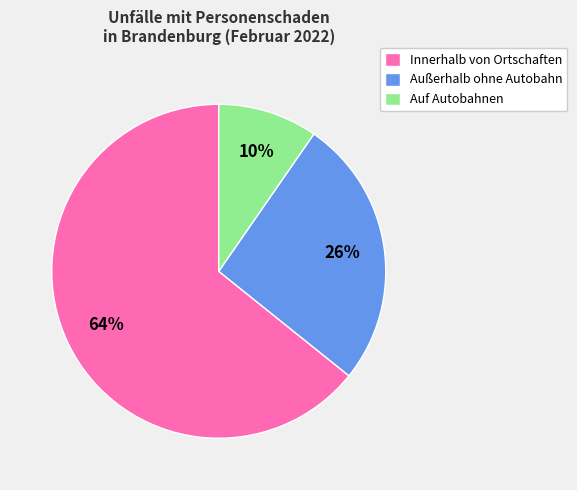

To the nearest percent, what is the combined percentage of Außerhalb ohne Autobahn and Auf Autobahnen?

36%